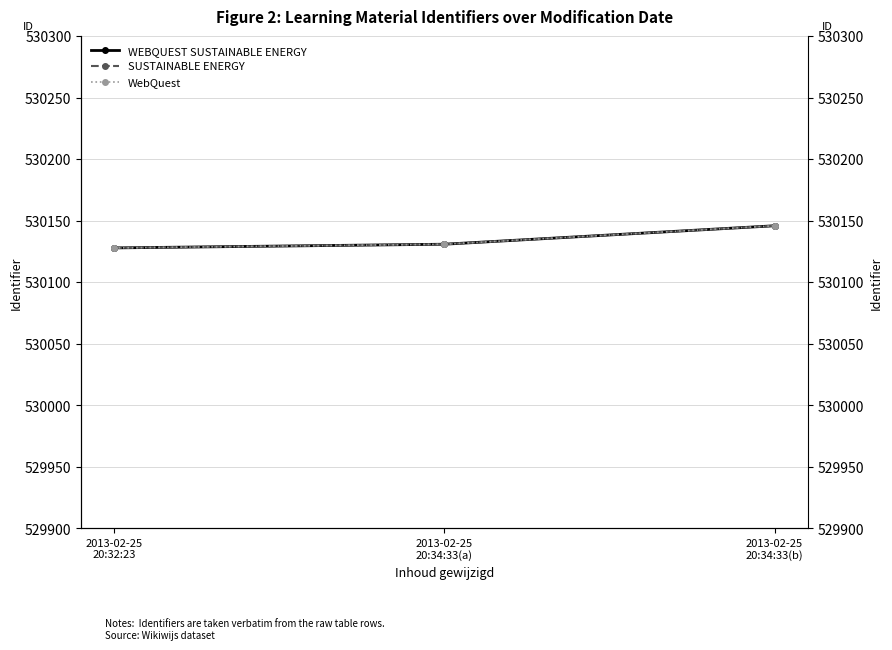

Reading right to left, extract all data points from this chart.

WEBQUEST SUSTAINABLE ENERGY: 2013-02-25
20:34:33(b)=530146	2013-02-25
20:34:33(a)=530131	2013-02-25
20:32:23=530128
SUSTAINABLE ENERGY: 2013-02-25
20:34:33(b)=530146	2013-02-25
20:34:33(a)=530131	2013-02-25
20:32:23=530128
WebQuest: 2013-02-25
20:34:33(b)=530146	2013-02-25
20:34:33(a)=530131	2013-02-25
20:32:23=530128